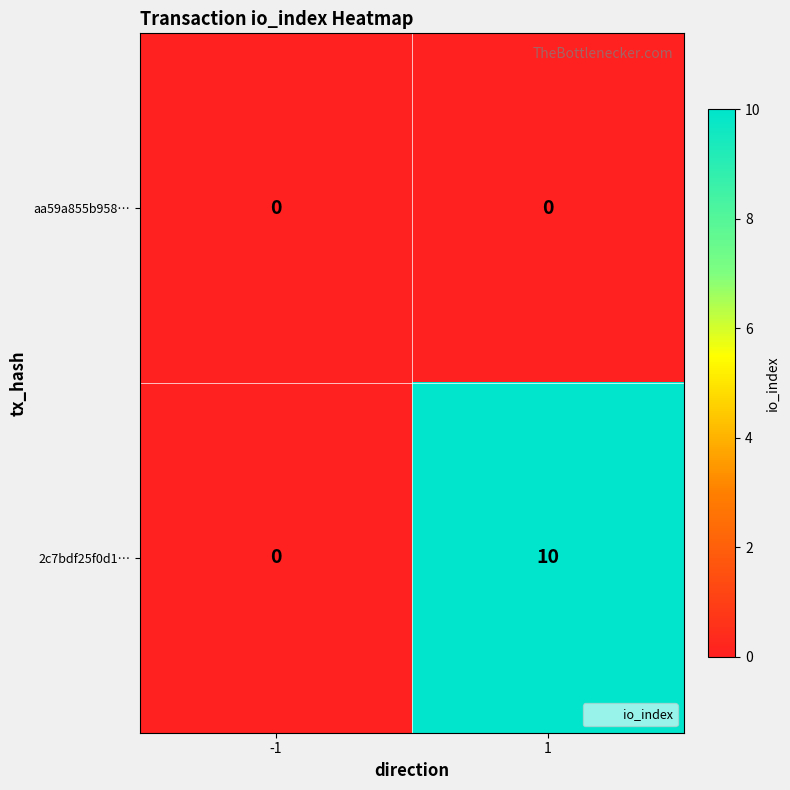

Which series has the largest range (max minus min)?

2c7bdf25f0d1…